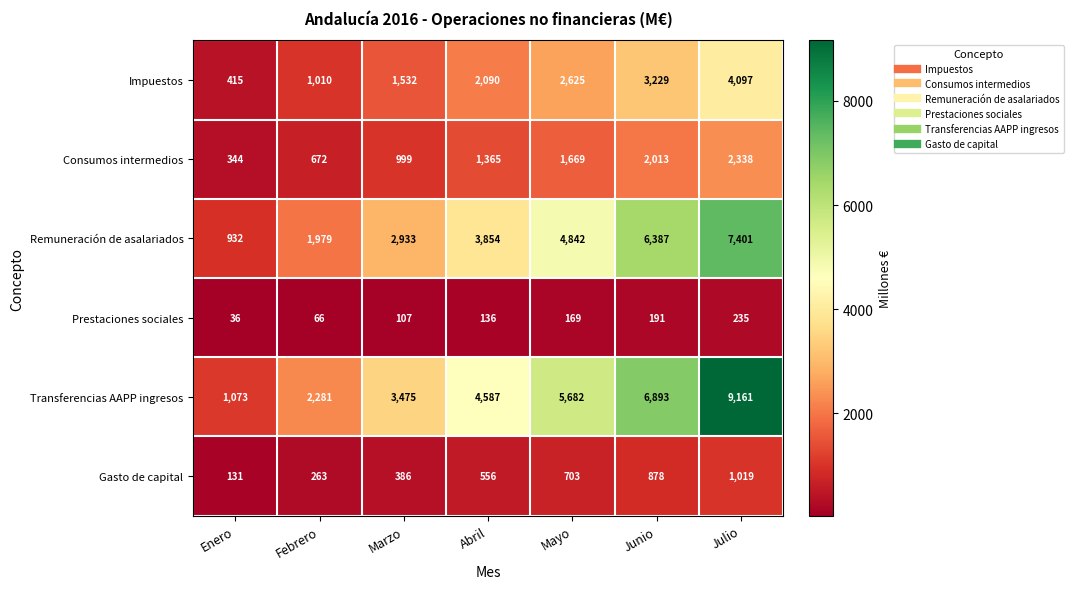

What is the sum of all Transferencias AAPP ingresos values?

33152